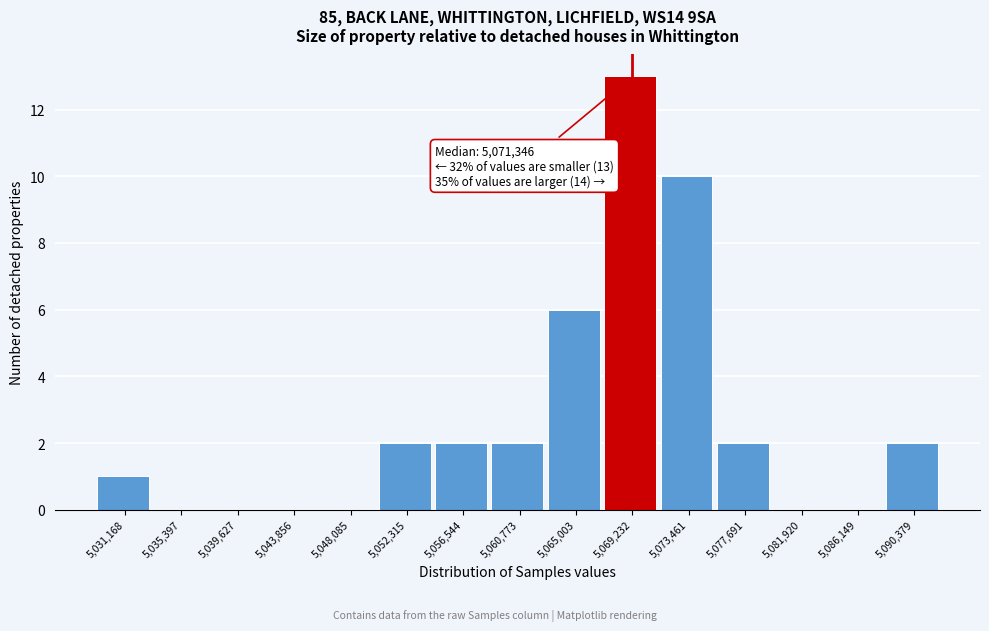

Reading right to left, transcribe all the data shown in this chart.

5,090,379=2	5,086,149=0	5,081,920=0	5,077,691=2	5,073,461=10	5,069,232=13	5,065,003=6	5,060,773=2	5,056,544=2	5,052,315=2	5,048,085=0	5,043,856=0	5,039,627=0	5,035,397=0	5,031,168=1